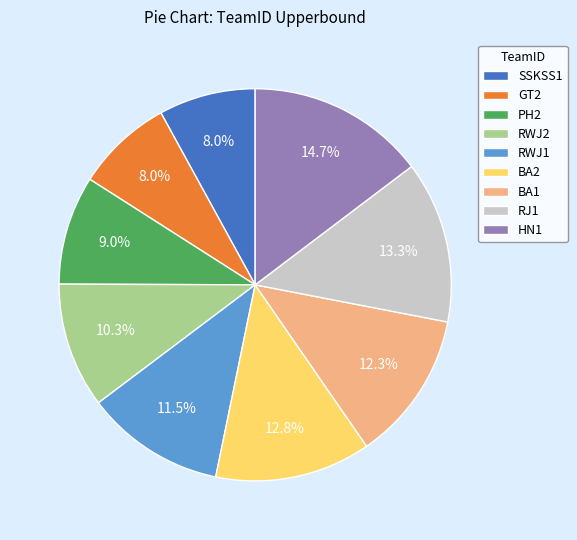

The RWJ1 slice represents 1% of the pie. True or false?

False